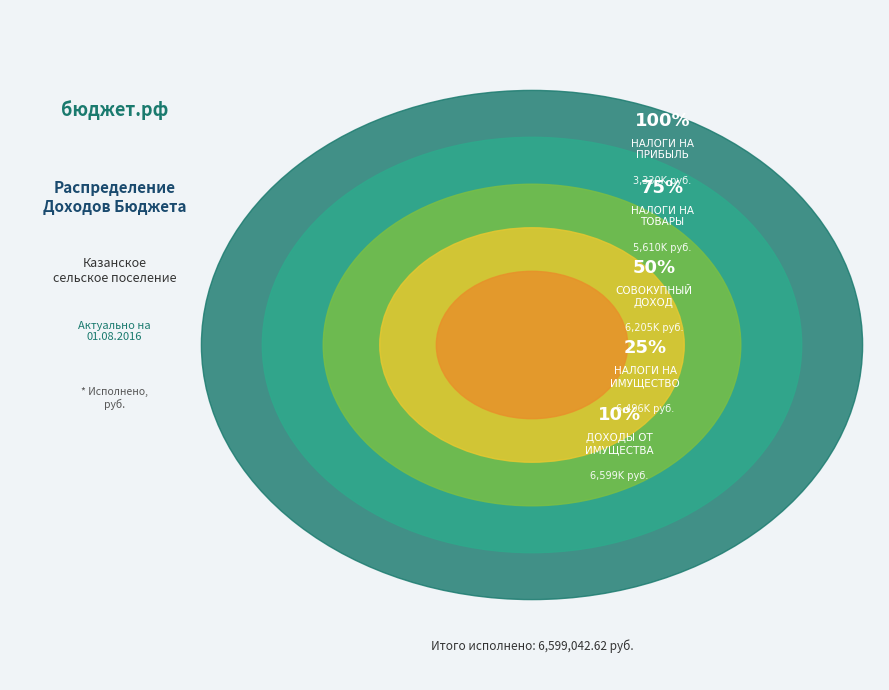

Which category has the biggest portion of the pie?

НАЛОГИ НА ПРИБЫЛЬ, ДОХОДЫ